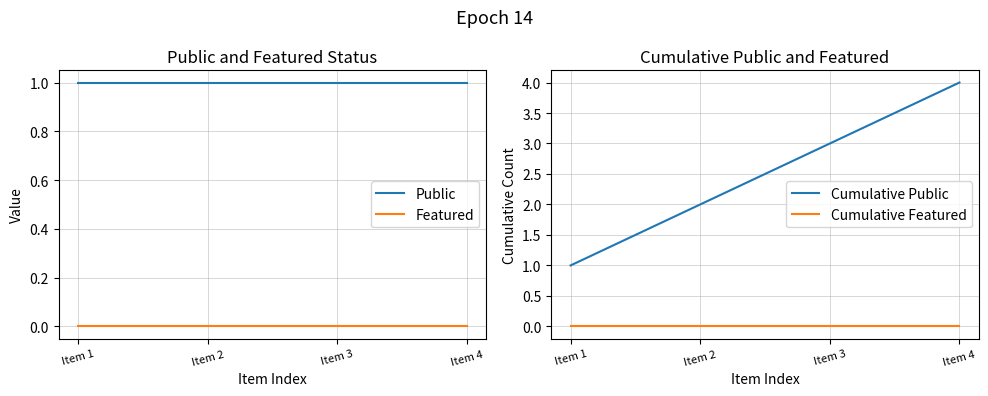

Reading left to right, transcribe all the data shown in this chart.

Public: Item 1=1	Item 2=1	Item 3=1	Item 4=1
Featured: Item 1=0	Item 2=0	Item 3=0	Item 4=0
Cumulative Public: Item 1=1	Item 2=2	Item 3=3	Item 4=4
Cumulative Featured: Item 1=0	Item 2=0	Item 3=0	Item 4=0